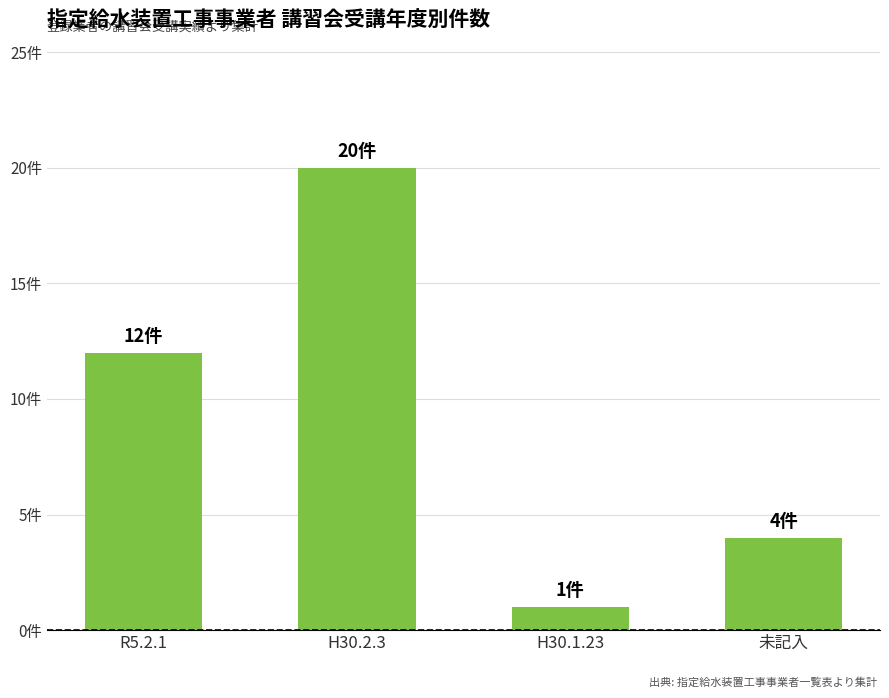

The chart shows a value of 4 at 未記入. True or false?

True